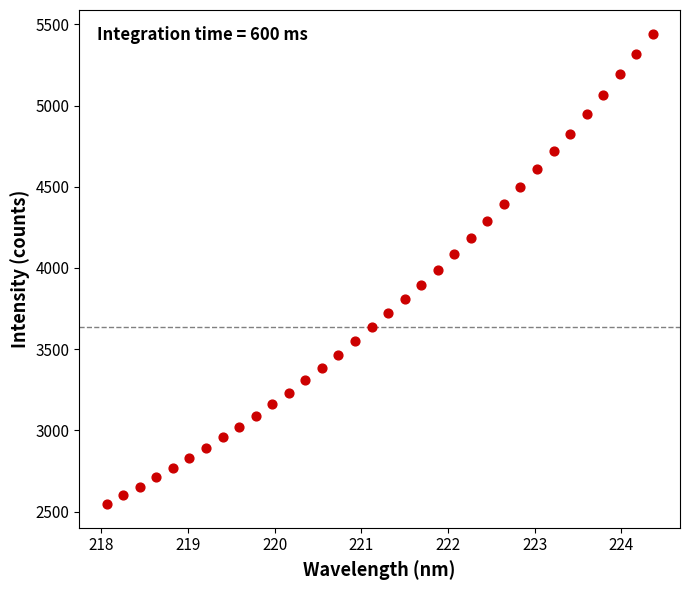

What is the range of X values (max minus min)?

6.3